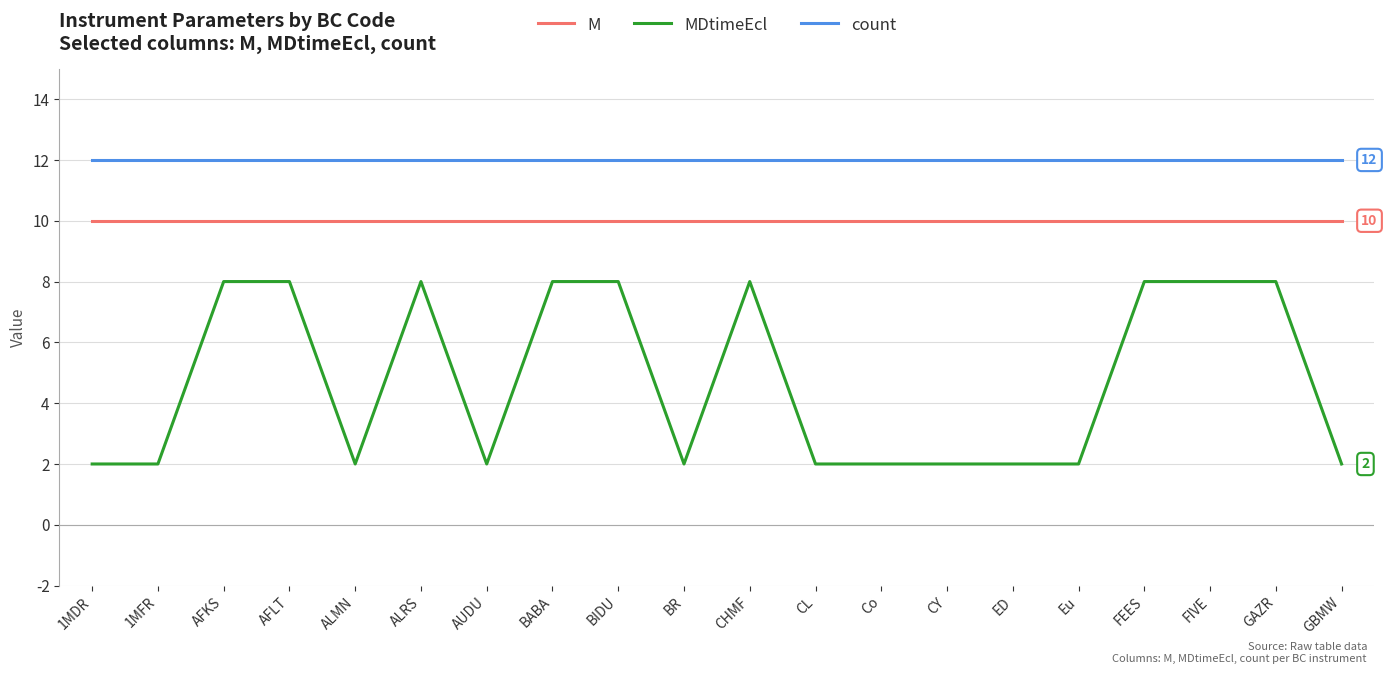

Rank the series at BIDU from lowest to highest value.

MDtimeEcl, M, count